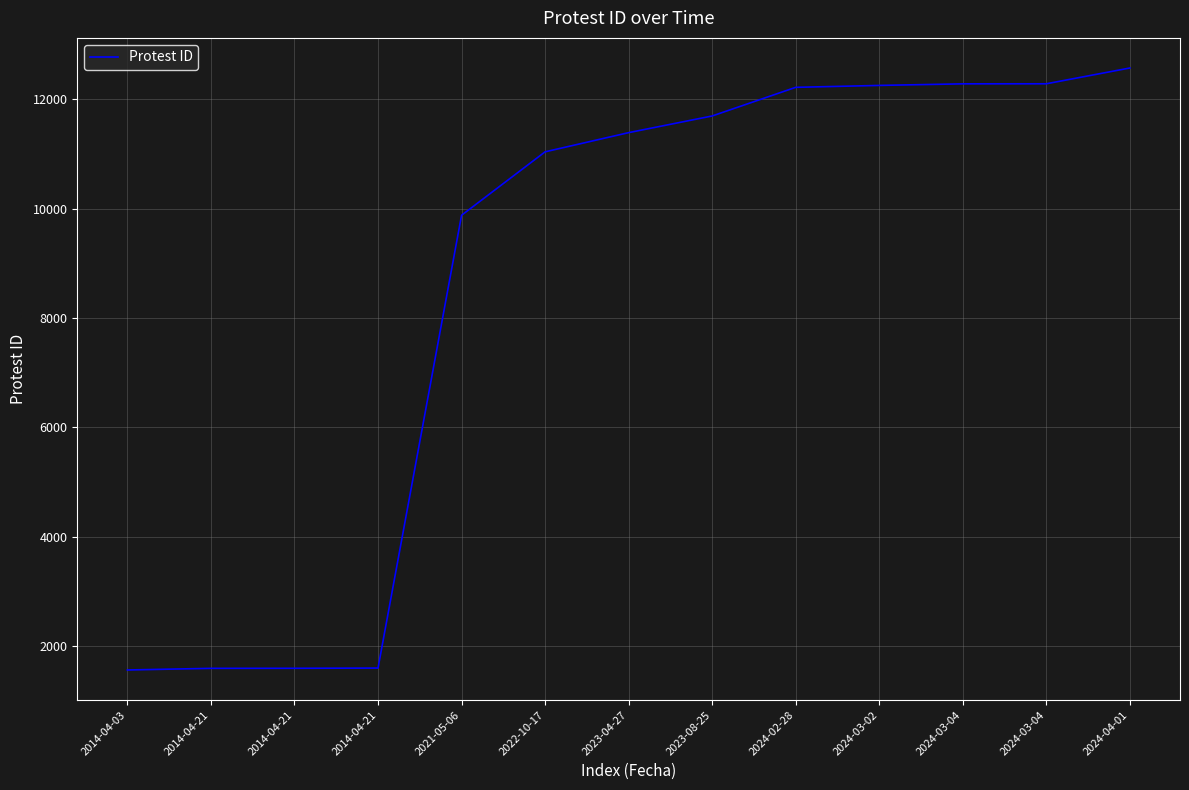

At which label does the data first exceed 11390?

2023-08-25